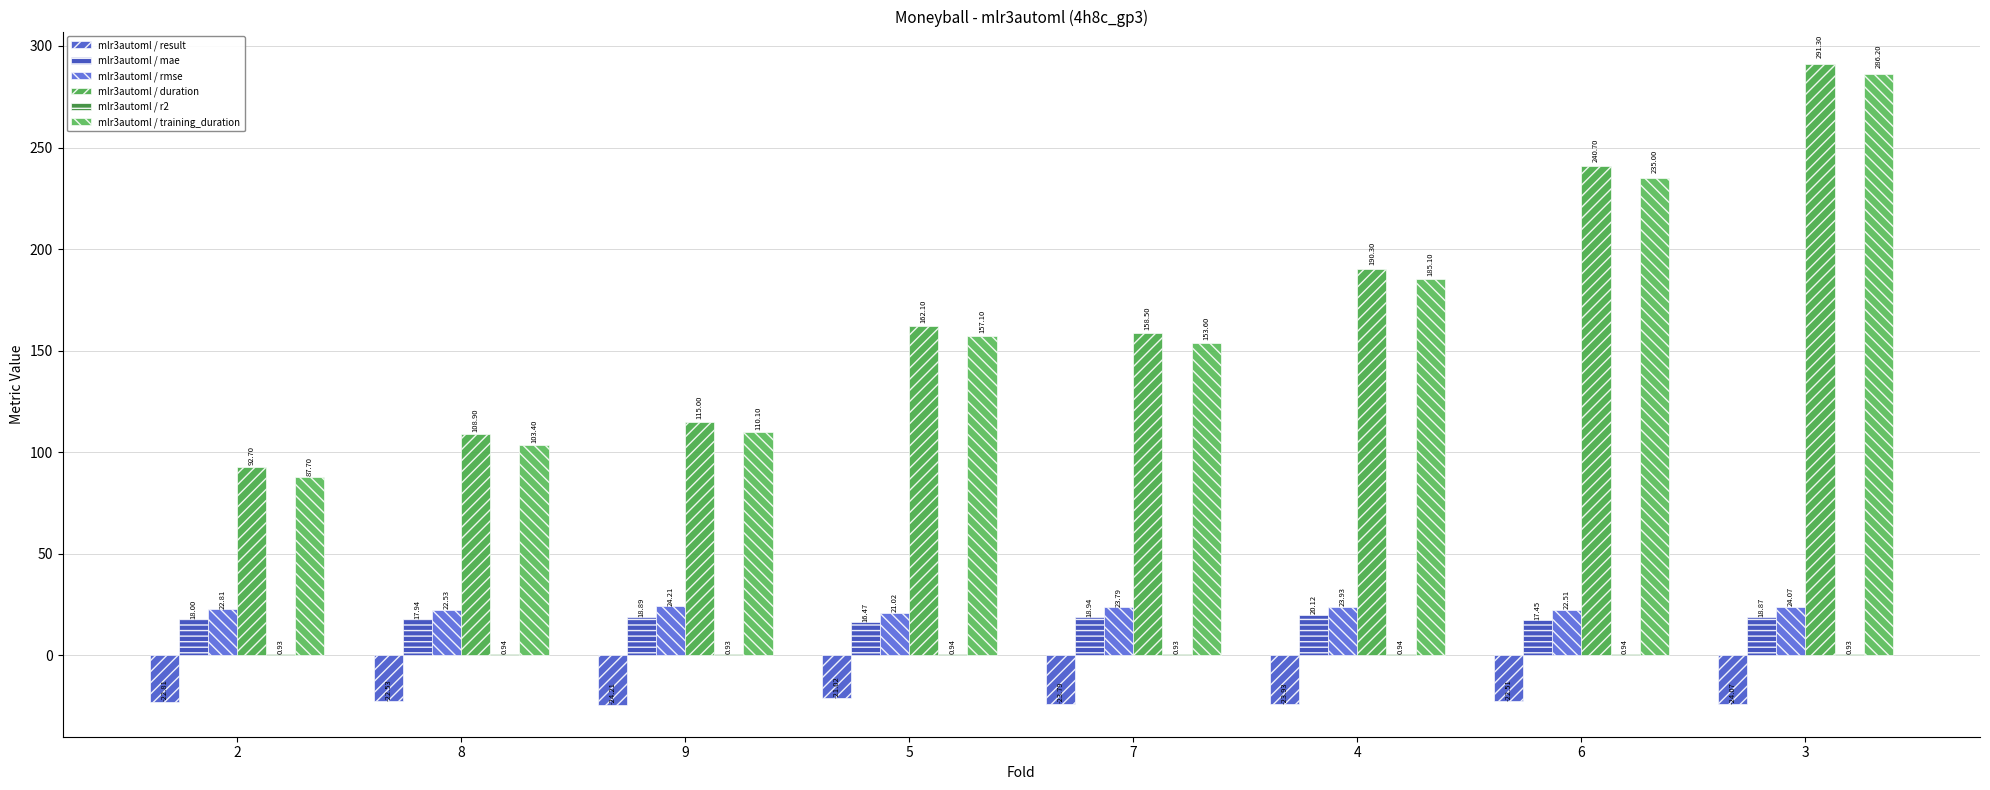

At how many categories does at least one series exceed 123?

5